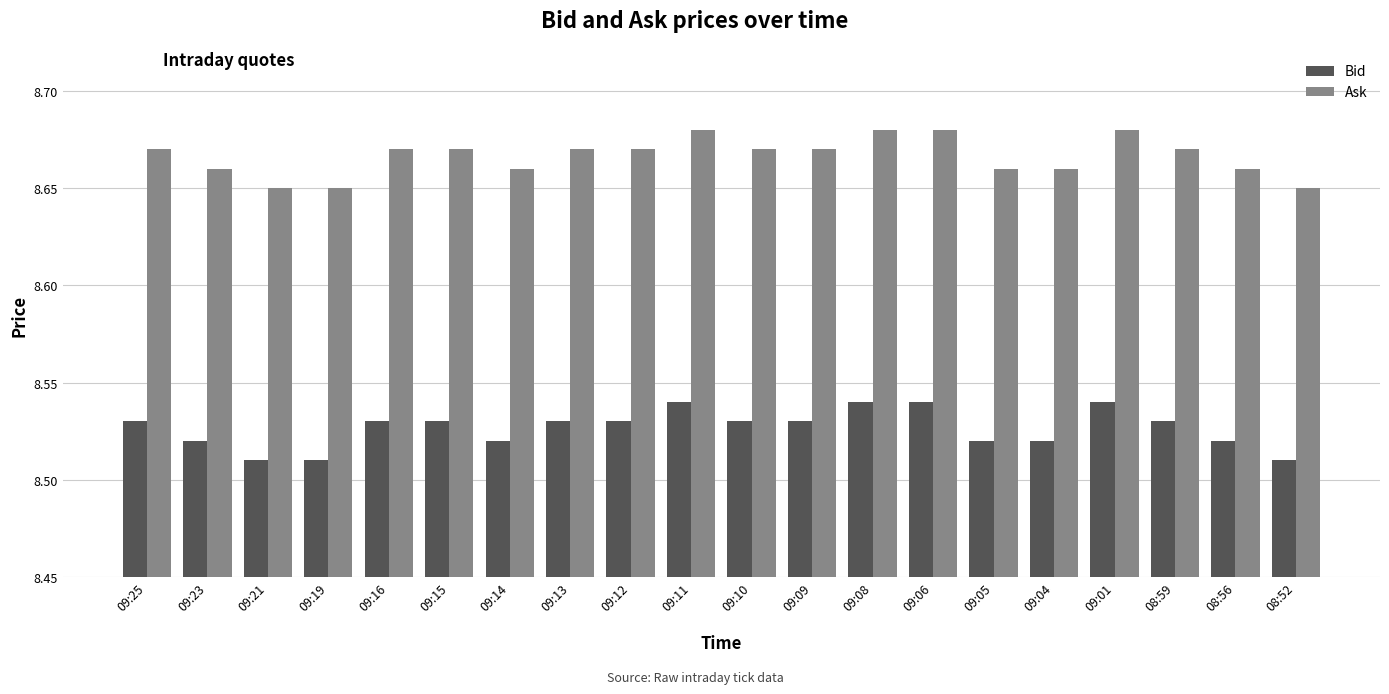

What is the label of the 17th bar from the left?

09:01